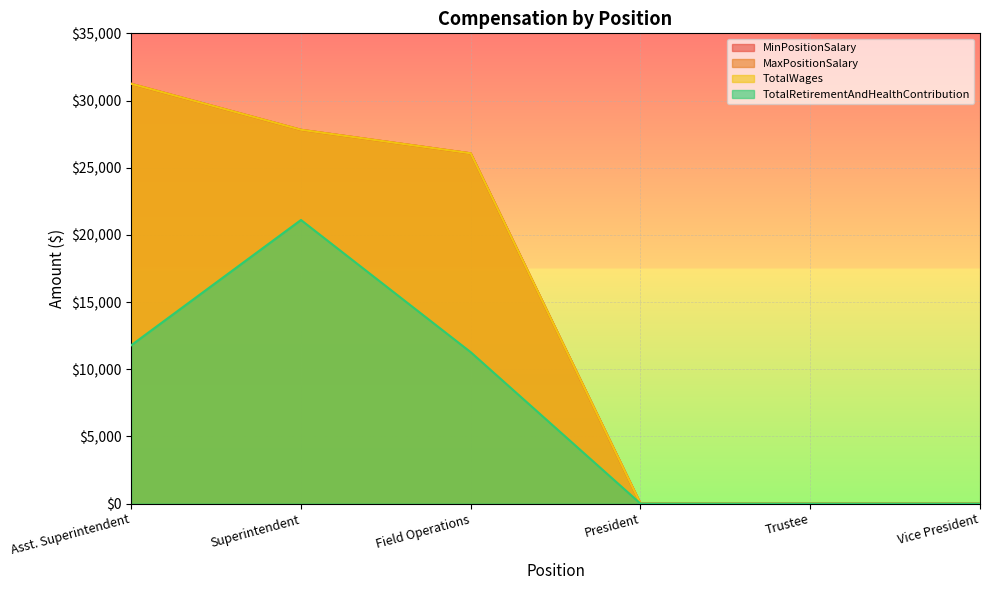

What is the greatest value displayed?

31244